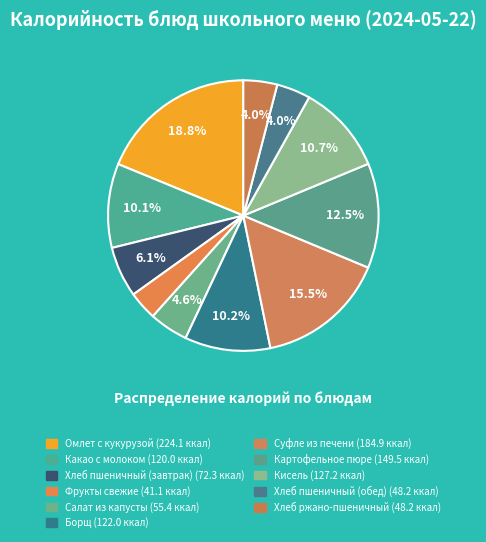

How many slices are in this pie chart?

11